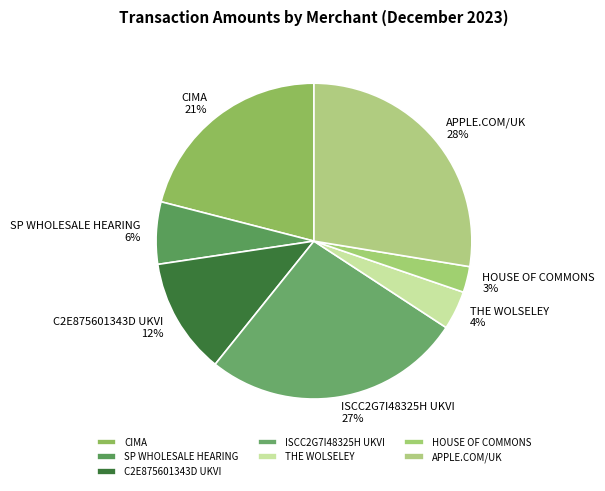

Is there any slice that represents more than half of the pie?

No